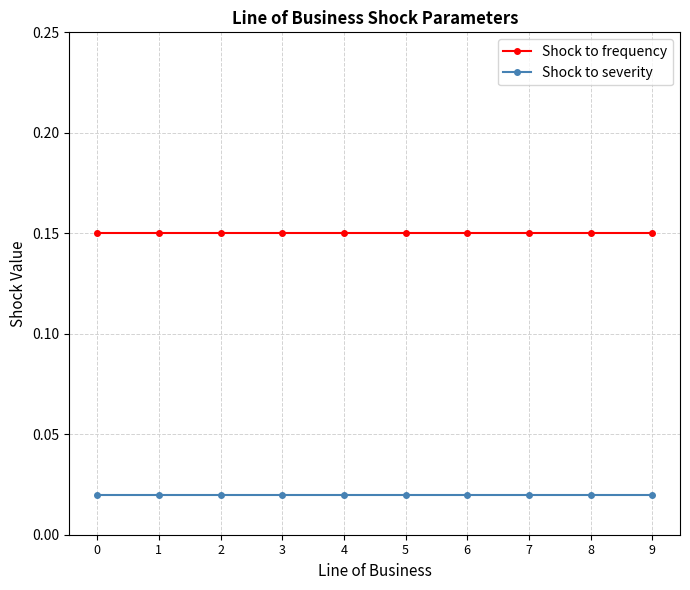

Does the chart have visible grid lines?

Yes